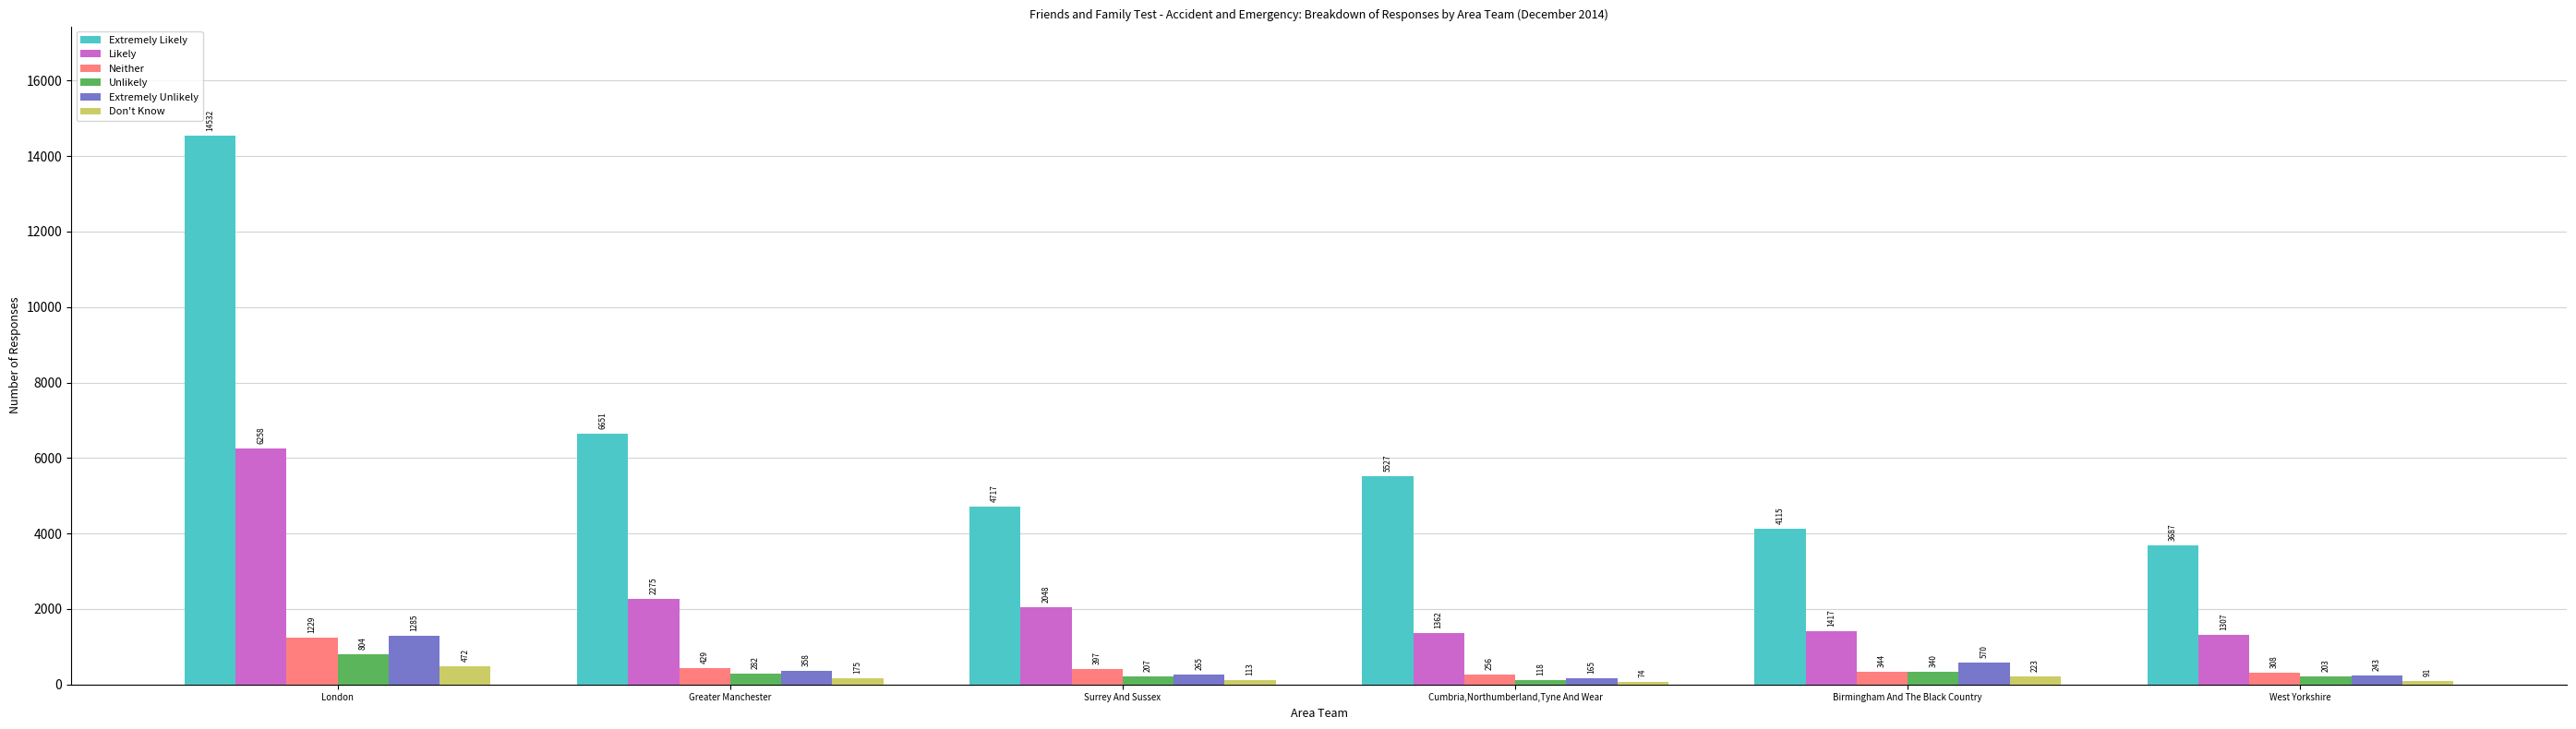

How many groups of bars are there?

6